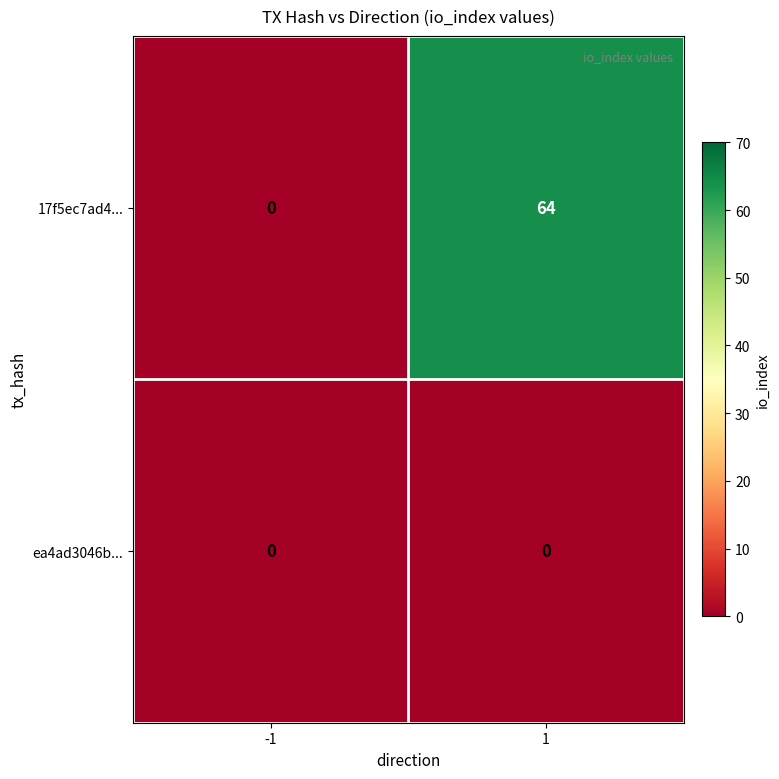

Which category has the highest value across all series?

1